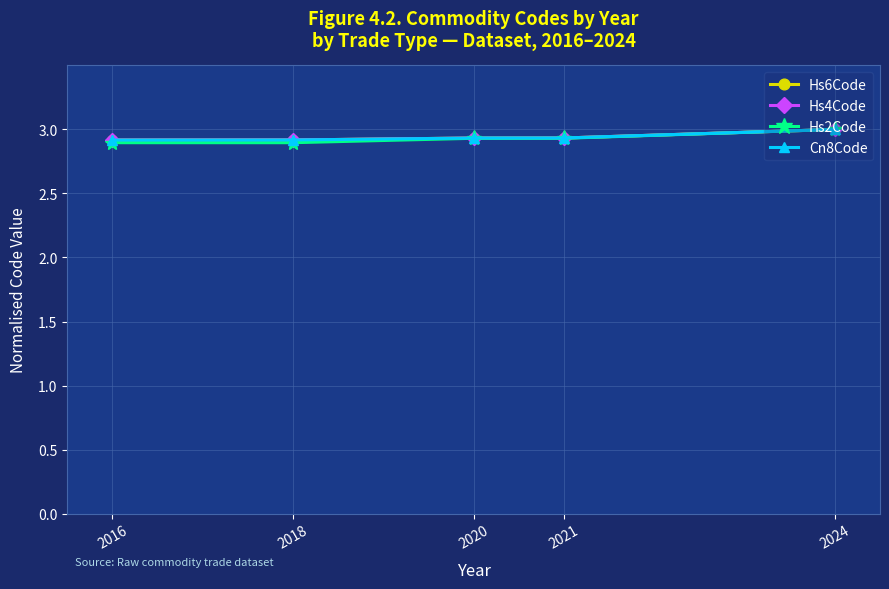

At how many categories does at least one series exceed 2?

5